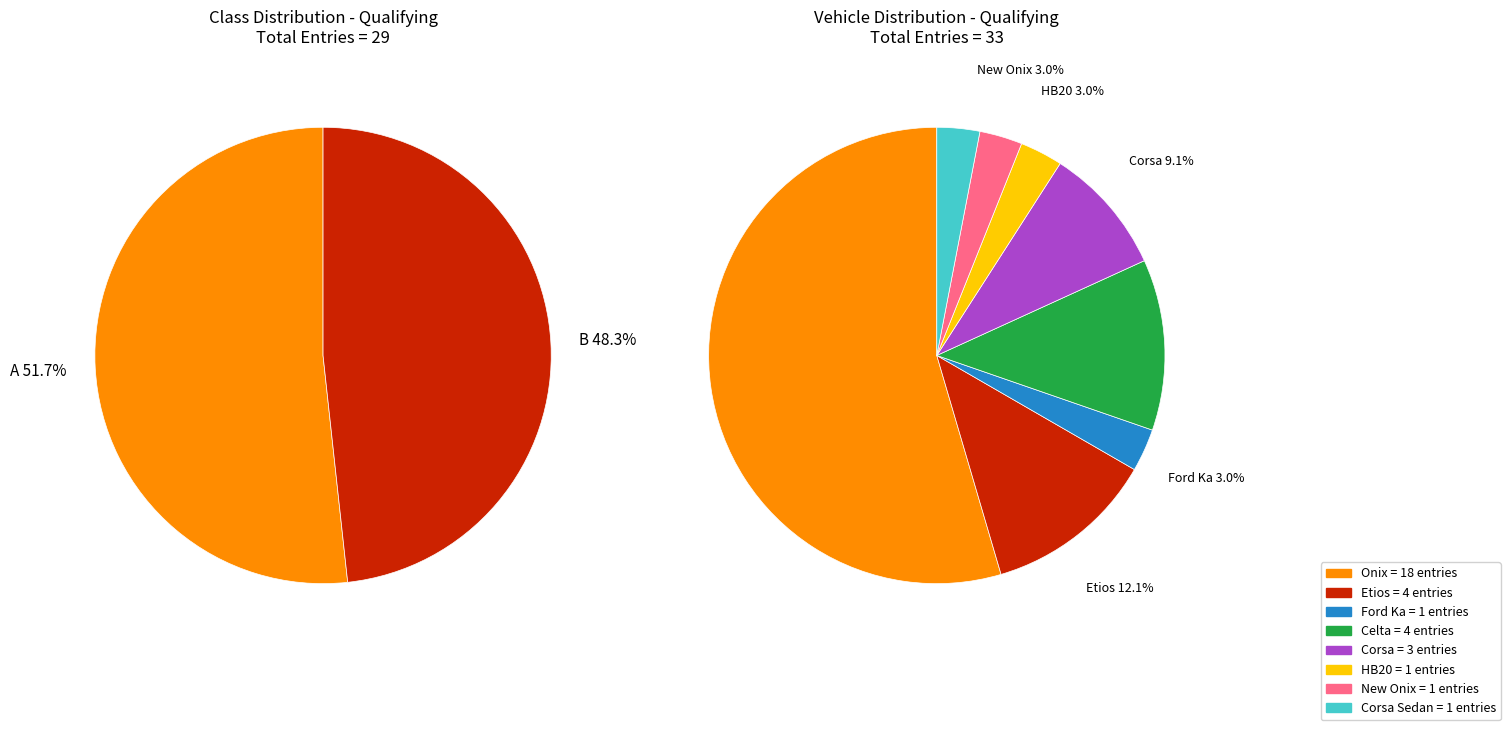

To the nearest percent, what is the combined percentage of A and B?

100%